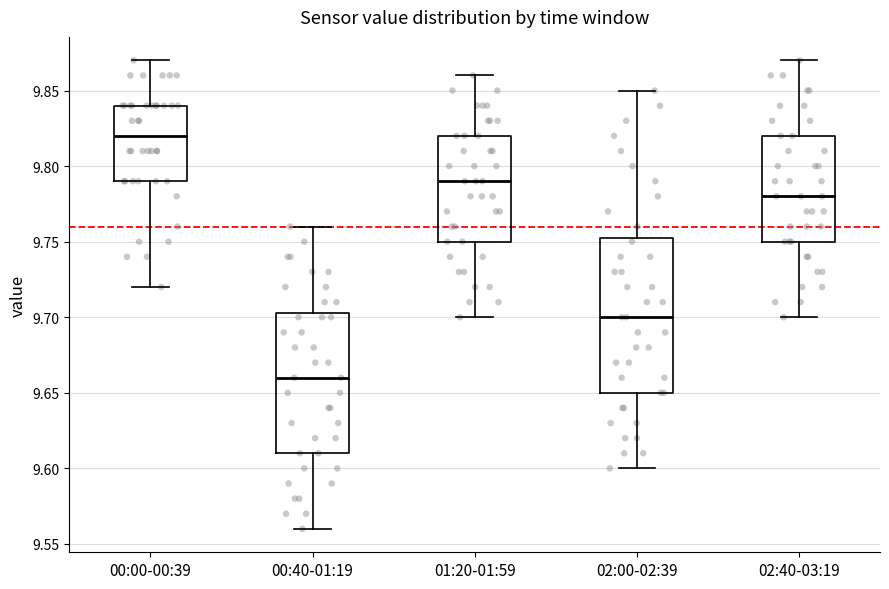

Reading left to right, read every box against the y-axis: the position of its median line, the range the box covers, and the ends of its whiskers. The values are not printed on the chart, so give them approximately, as read against the axis.

00:00-00:39: median 9.820, box 9.790 to 9.840, whiskers 9.720 to 9.870
00:40-01:19: median 9.660, box 9.610 to 9.705, whiskers 9.560 to 9.760
01:20-01:59: median 9.790, box 9.750 to 9.820, whiskers 9.700 to 9.860
02:00-02:39: median 9.700, box 9.650 to 9.755, whiskers 9.600 to 9.850
02:40-03:19: median 9.780, box 9.750 to 9.820, whiskers 9.700 to 9.870